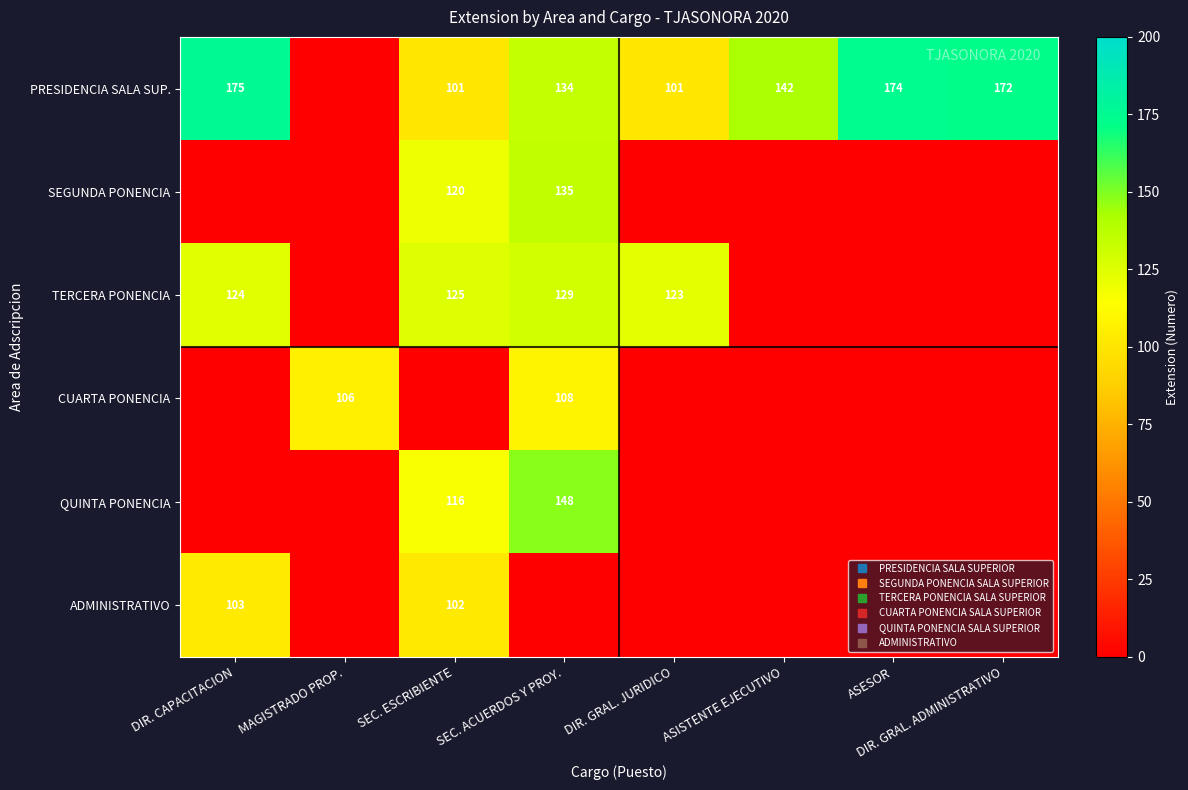

At which category is the sum across all series the highest?

SEC. ACUERDOS Y PROY.